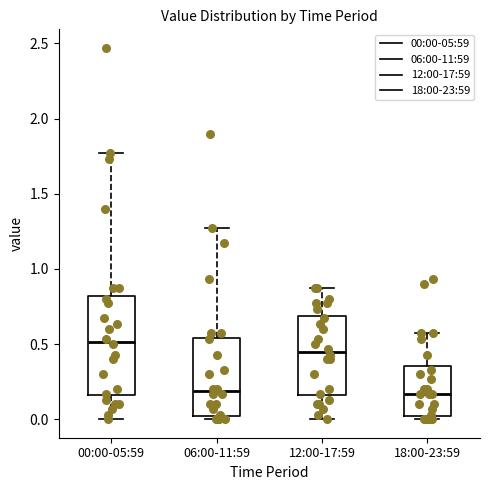

Where is the lower edge of the box for 00:00-05:59 on the y-axis? The values are not printed on the chart, so give them approximately, as read against the axis.

0.15